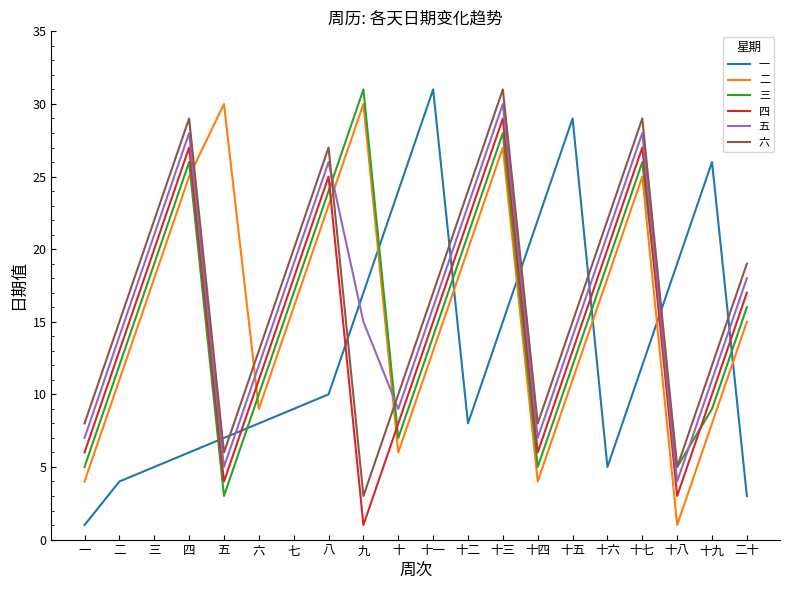

What is the difference between the highest and lowest values at 五?

27